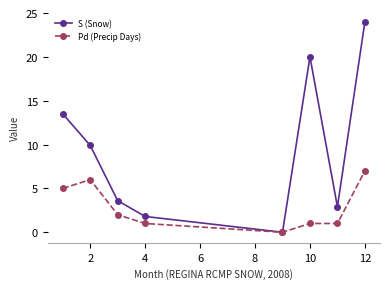

How many distinct data groups are displayed?

2